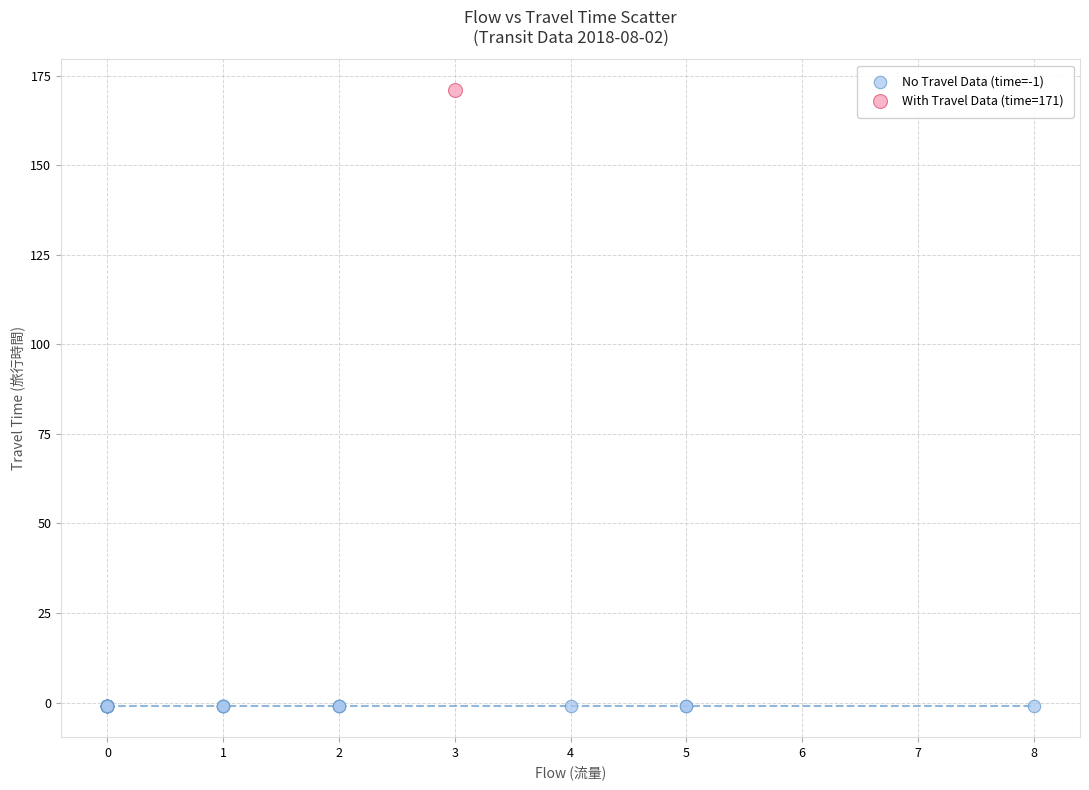

Which series reaches the minimum Y coordinate?

No Travel Data (time=-1)